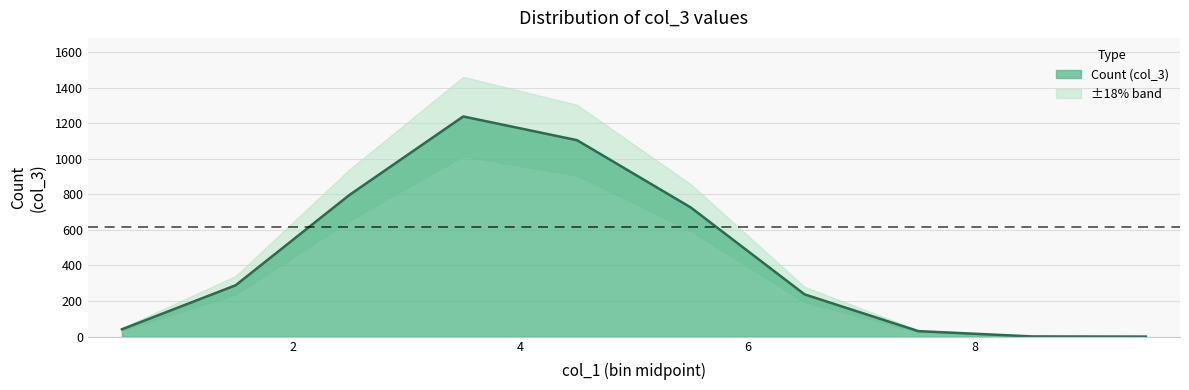

Where does the data first go above 288?

1.5